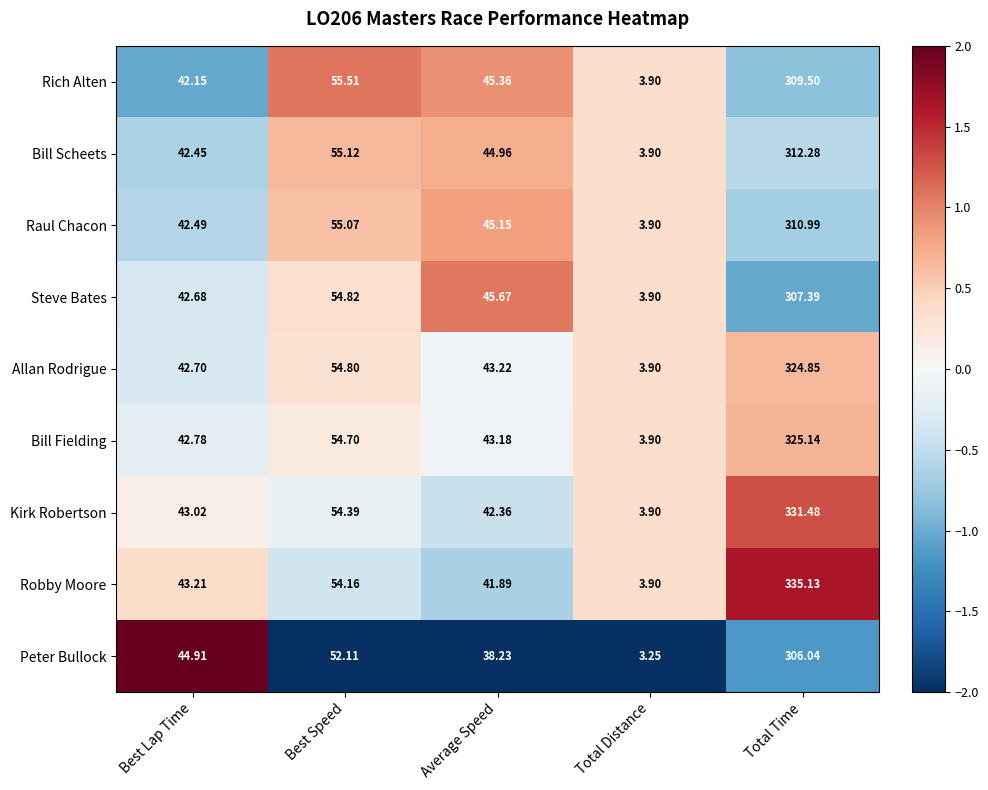

Is the value of Peter Bullock at Best Lap Time greater than the value of Rich Alten at Average Speed?

No